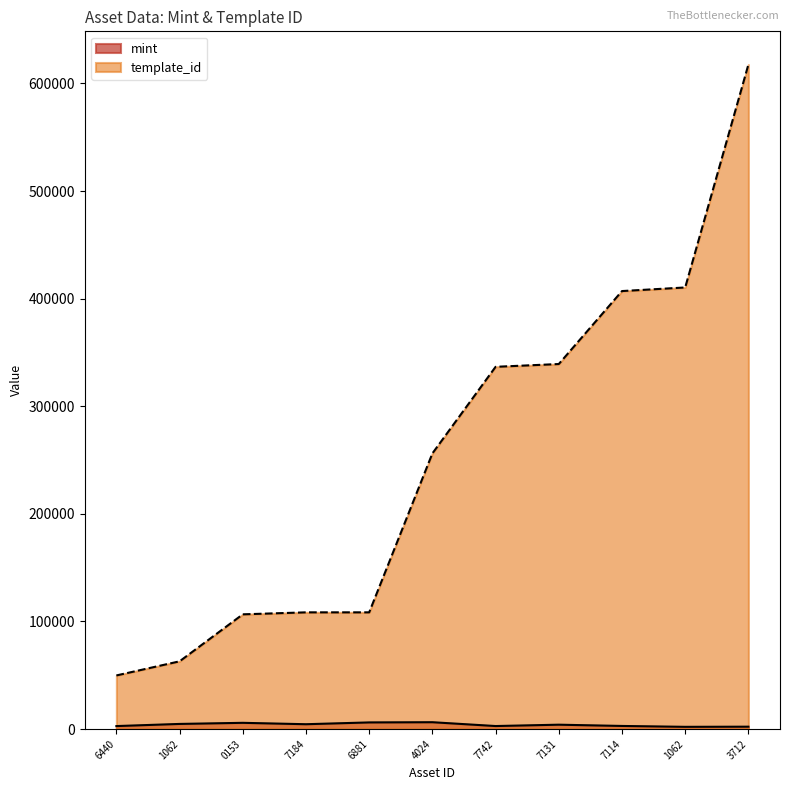

Does the chart display data point markers on the line(s)?

No